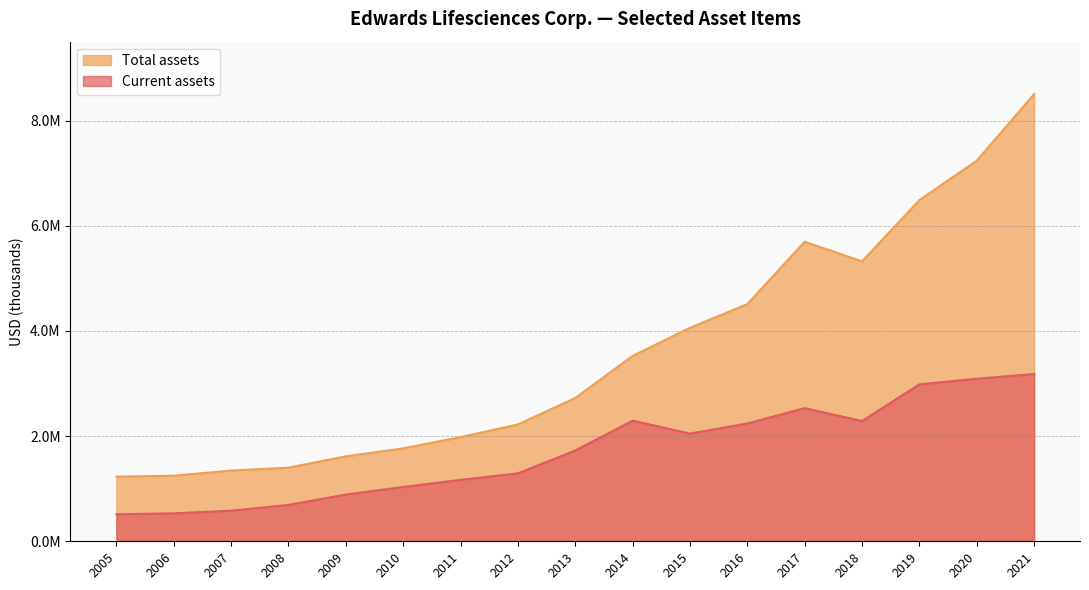

Does the chart display data point markers on the line(s)?

No